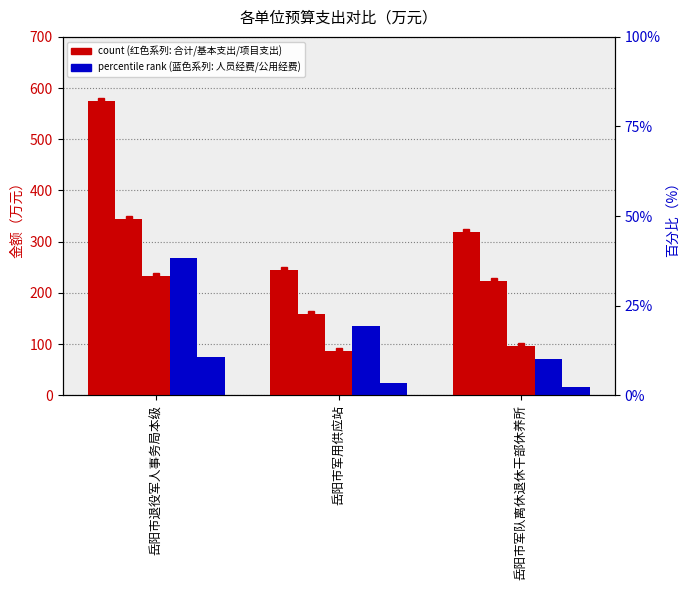

Reading right to left, transcribe all the data shown in this chart.

合计: 319.3	244.4	575.6
基本支出: 223.1	157.9	343.4
项目支出: 96.2	86.5	232.2
人员经费: 70.9	134.4	268.6
公用经费: 16.2	23.5	74.7